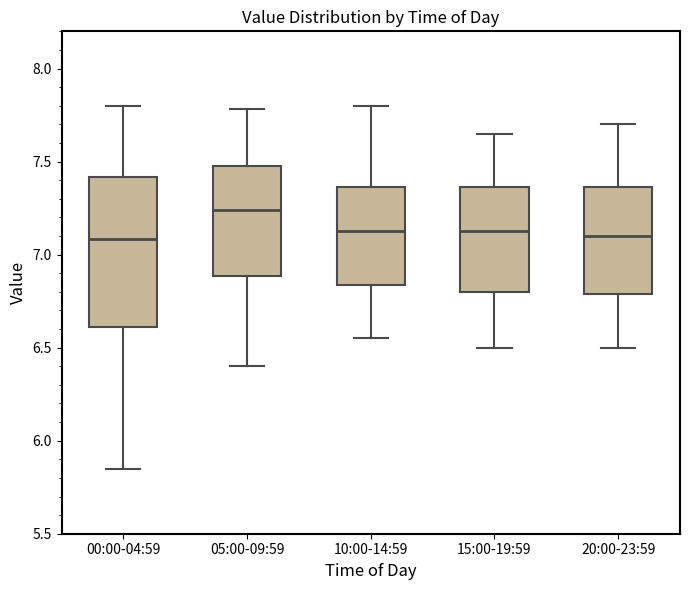

Where is the upper edge of the box for 05:00-09:59 on the y-axis? The values are not printed on the chart, so give them approximately, as read against the axis.

7.50